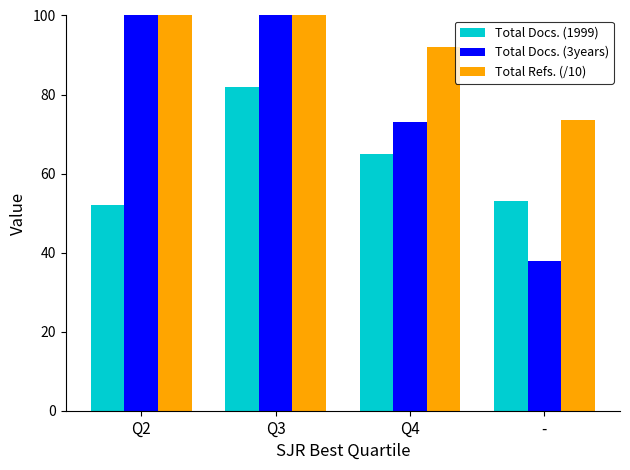

What is the difference between the highest and lowest values at Q4?

27.0